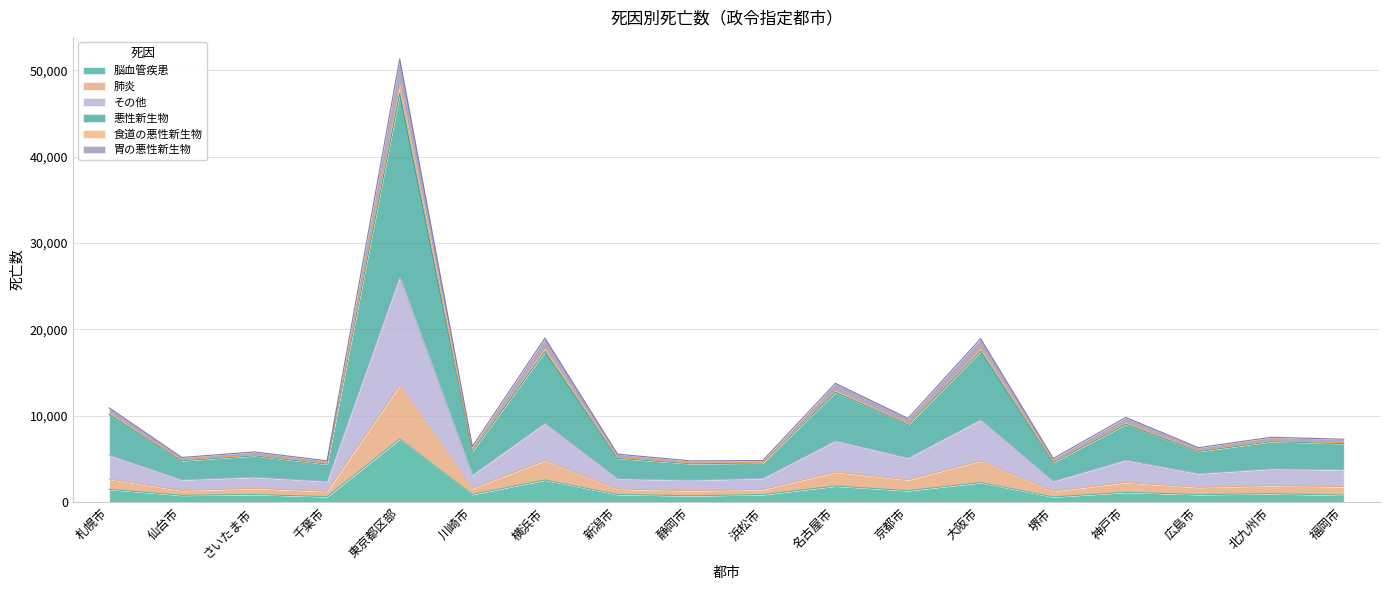

What is the highest value of the 脳血管疾患 series?

7314